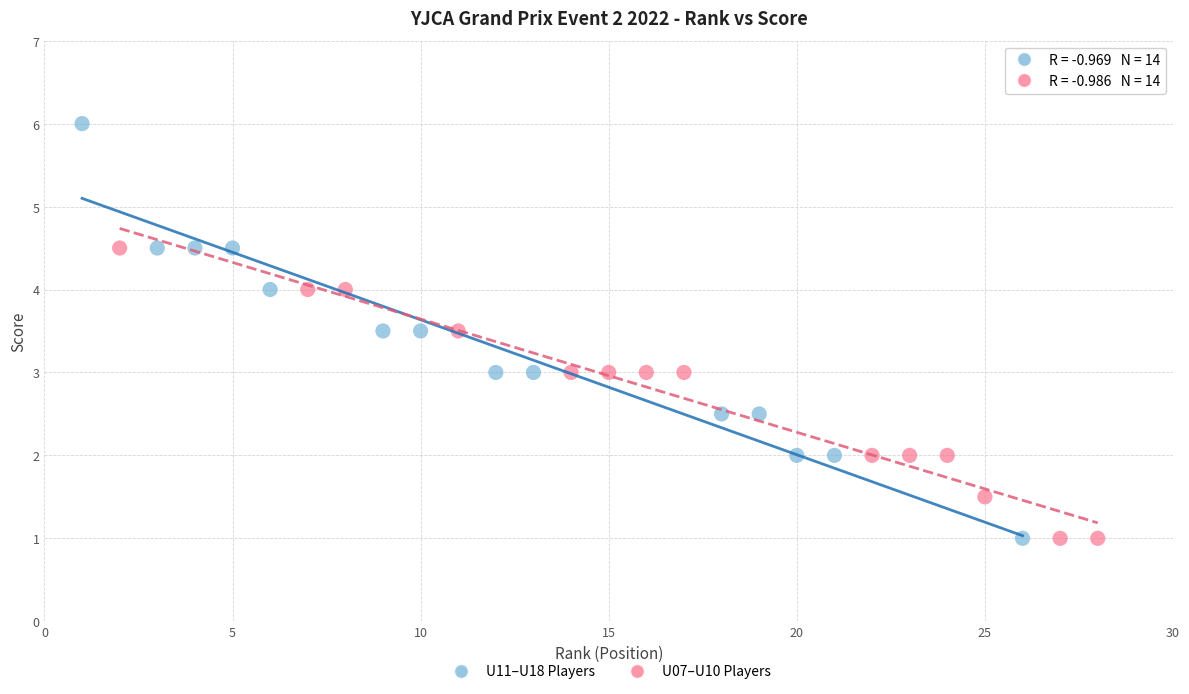

Which series has the widest spread of Y values?

U11–U18 Players